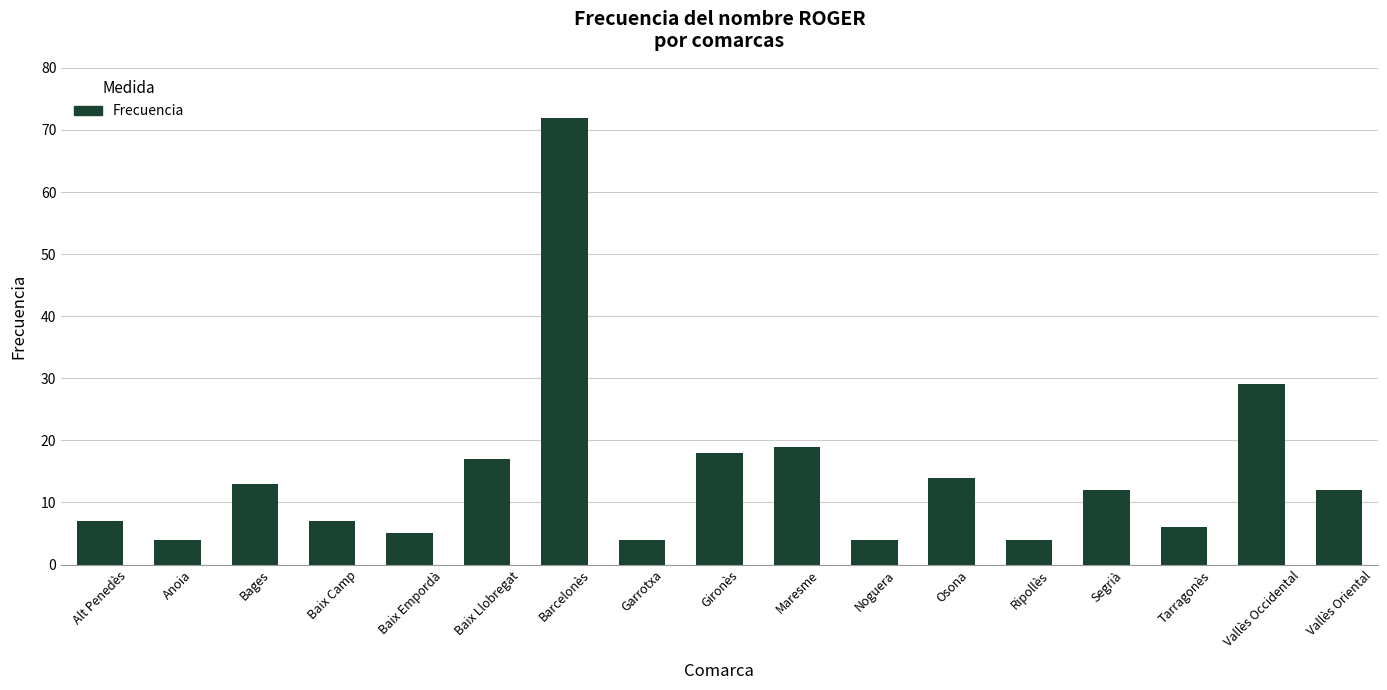

Approximately how many times larger is the value at Noguera compared to Segrià?

0.3